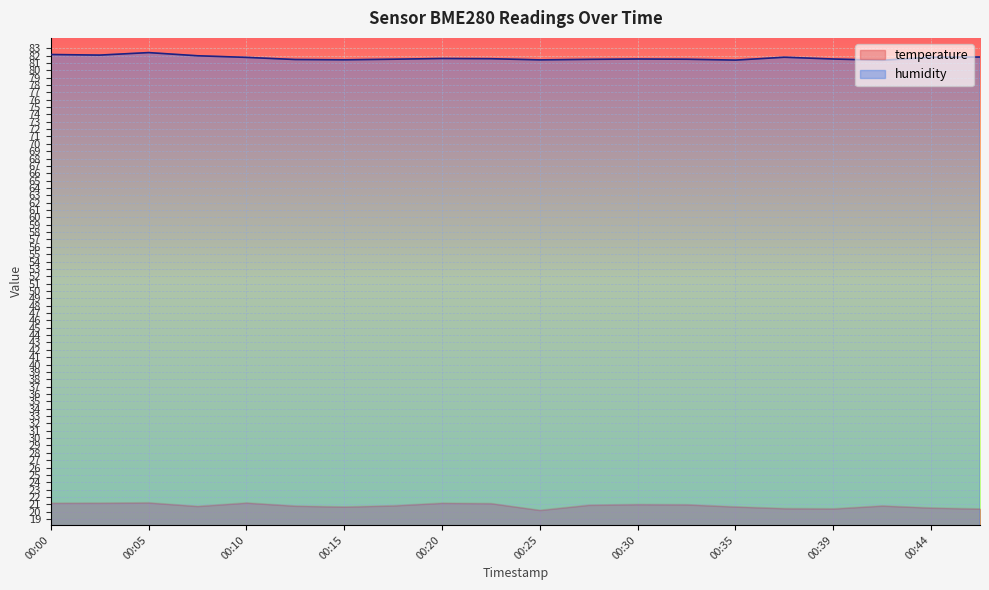

Which series has the largest range (max minus min)?

humidity